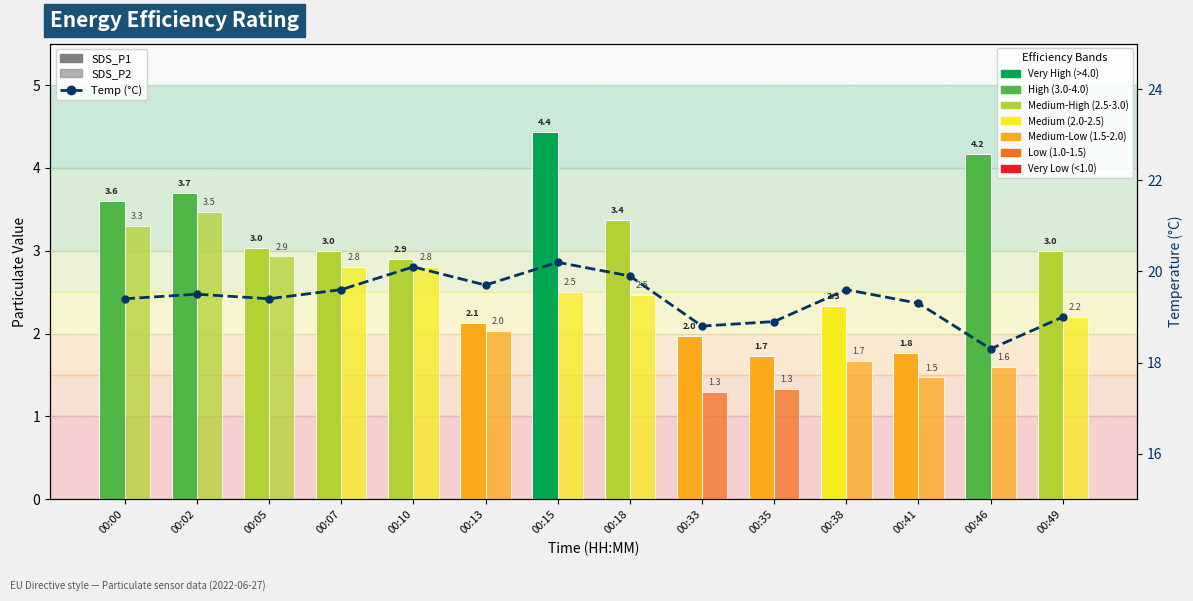

What is the difference between the SDS_P1 values at 00:49 and 00:02?

0.7